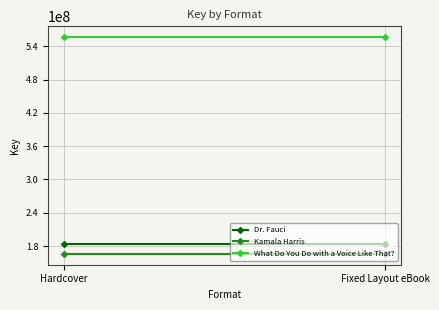

The value of Kamala Harris at Hardcover is 165903850. True or false?

True